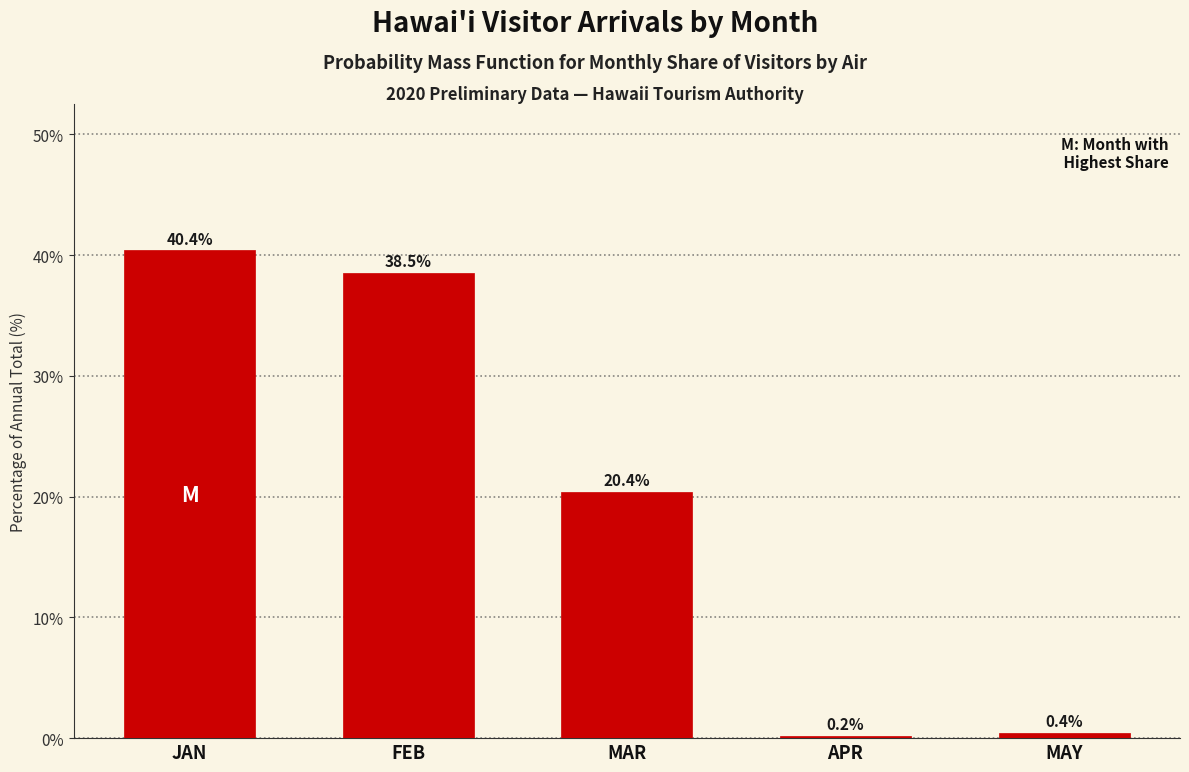

Reading left to right, list all the values displayed in this chart.

40.4	38.5	20.4	0.2	0.4